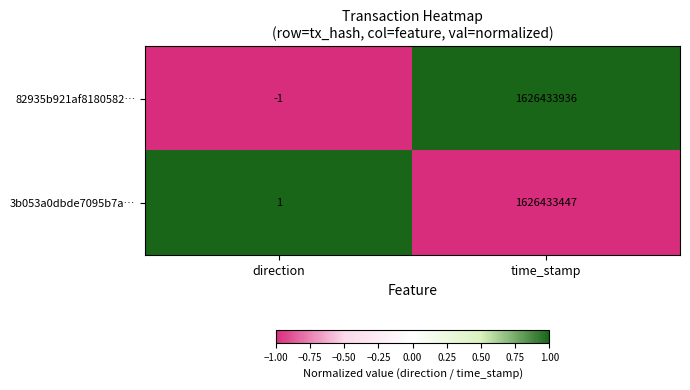

Which series has the largest total across all categories?

82935b921af8180582…